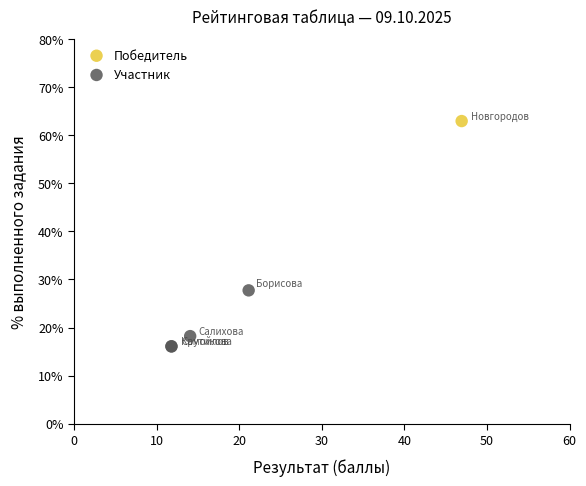

What are all the series names shown in the legend?

Победитель, Участник